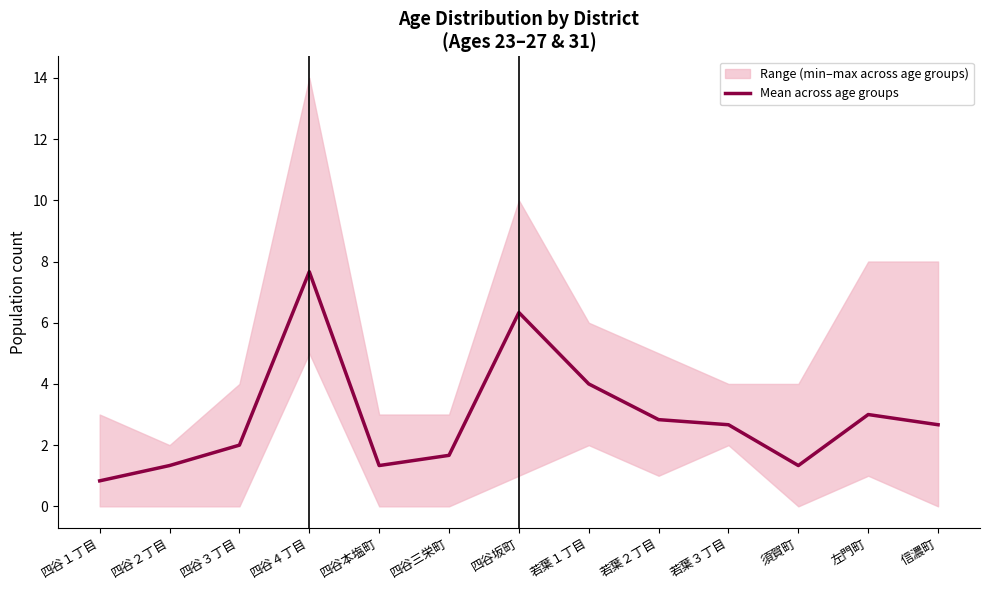

Does the chart display data point markers on the line(s)?

No